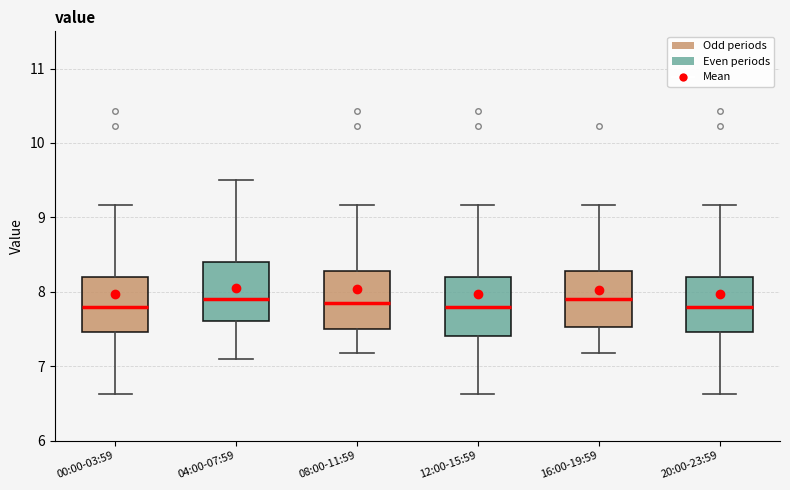

Where does the lower whisker of the box for 12:00-15:59 end on the y-axis? The values are not printed on the chart, so give them approximately, as read against the axis.

6.6